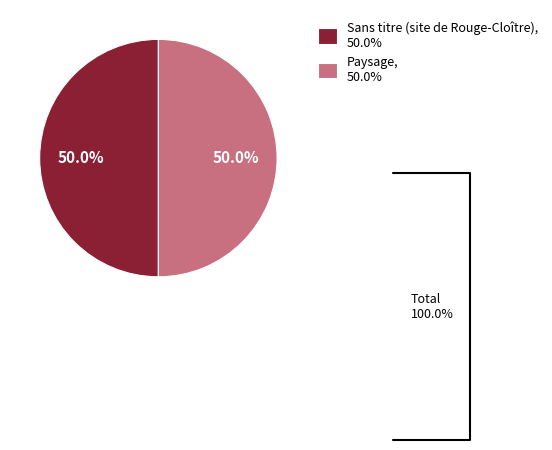

Combined, what portion of the pie is Sans titre (site de Rouge-Cloître), 50.0% and Paysage, 50.0%?

100.0%